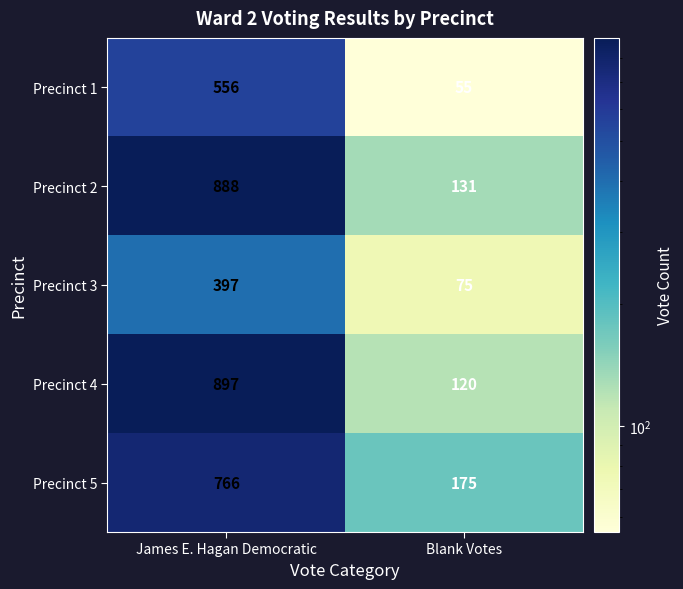

Reading right to left, what are all the values shown in this chart?

Precinct 1: 55	556
Precinct 2: 131	888
Precinct 3: 75	397
Precinct 4: 120	897
Precinct 5: 175	766